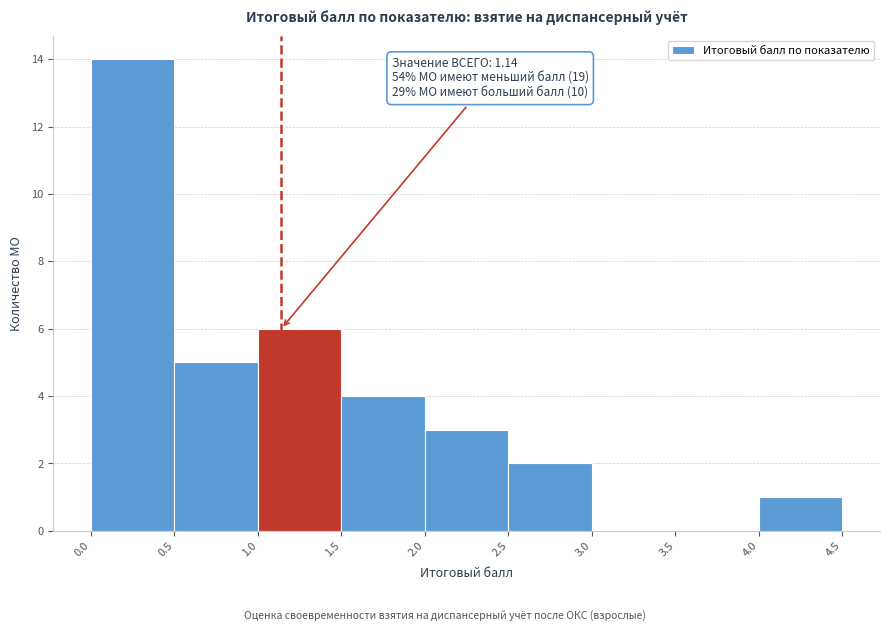

Over which range of the x-axis is the bar tallest?

0.0 to 0.5